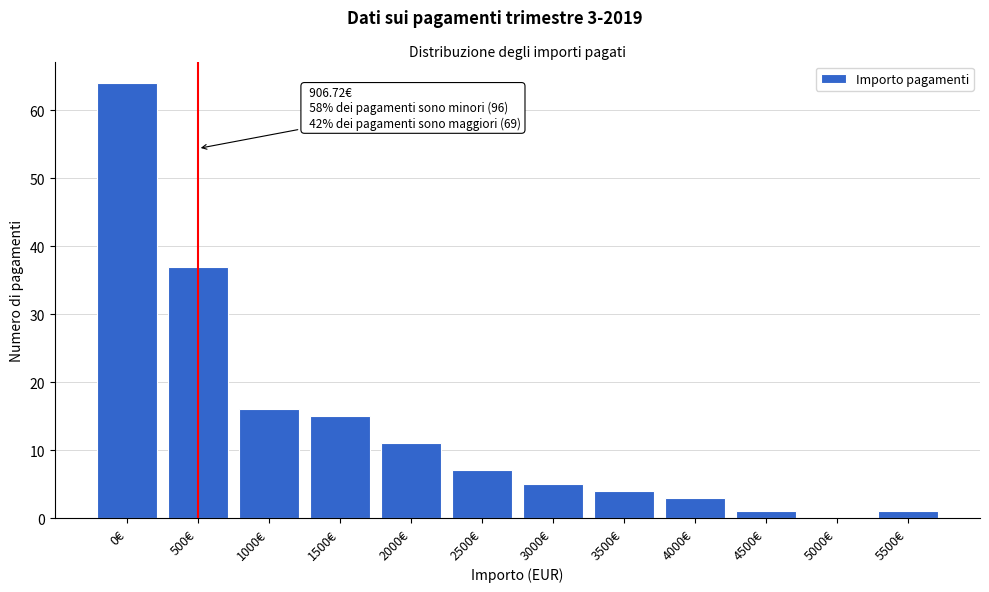

Reading left to right, what are all the values shown in this chart?

0€=64	500€=37	1000€=16	1500€=15	2000€=11	2500€=7	3000€=5	3500€=4	4000€=3	4500€=1	5000€=0	5500€=1